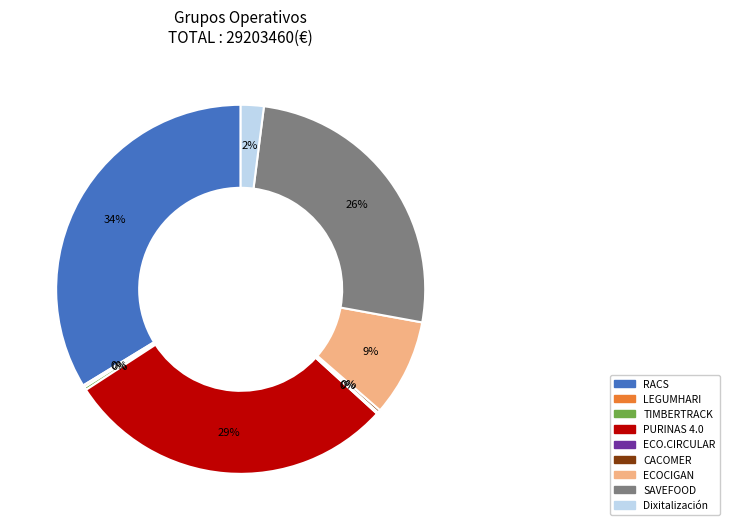

True or false: PURINAS 4.0 accounts for 36% of the total.

False